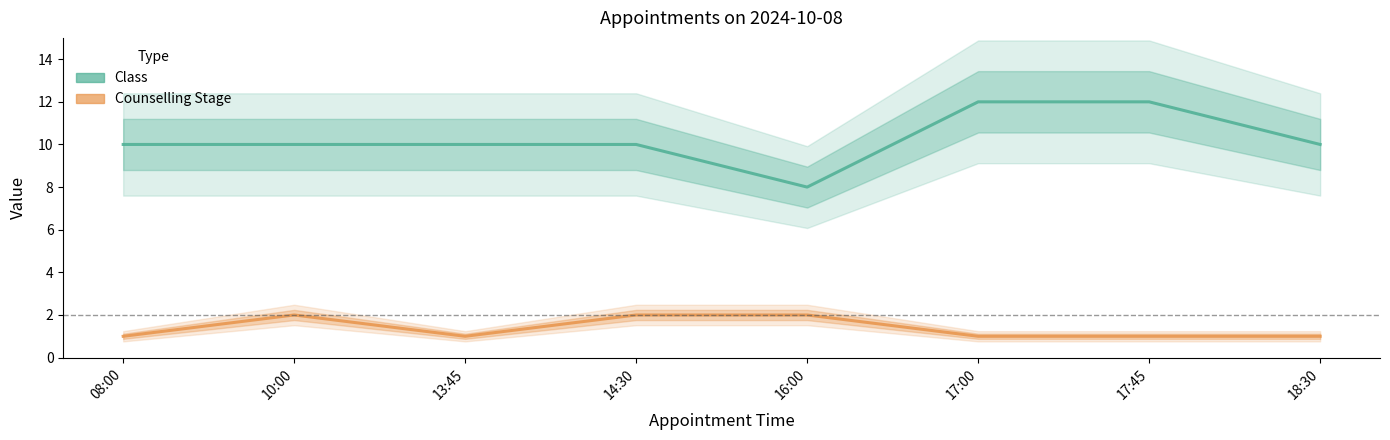

What is the label of the 6th point from the left?

17:00